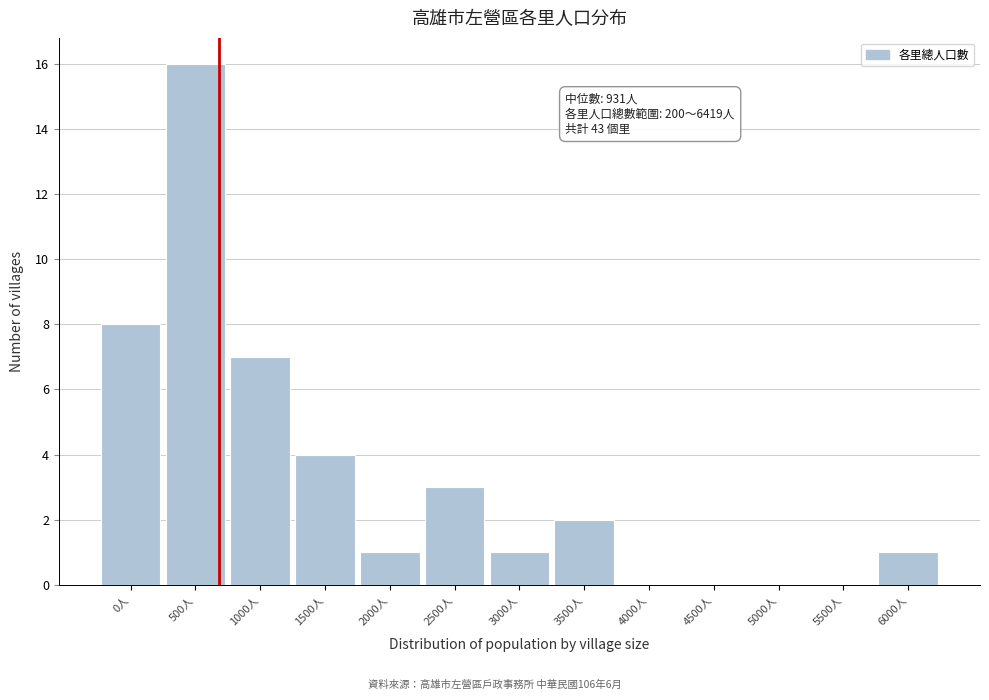

Reading left to right, extract all data points from this chart.

0人=8	500人=16	1000人=7	1500人=4	2000人=1	2500人=3	3000人=1	3500人=2	4000人=0	4500人=0	5000人=0	5500人=0	6000人=1